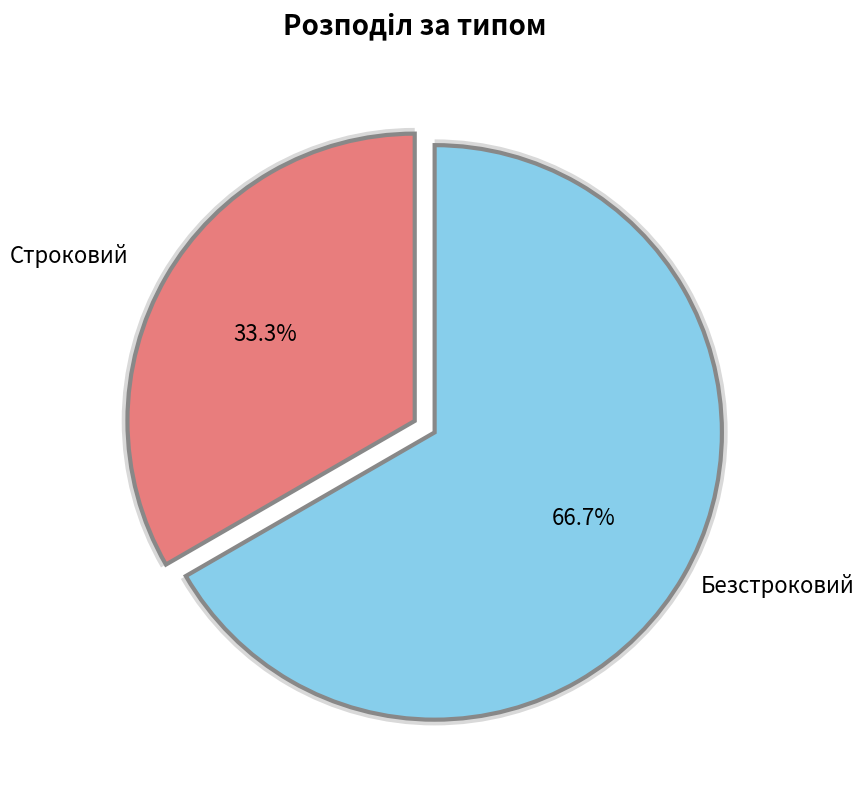

Is there any slice that represents more than half of the pie?

Yes